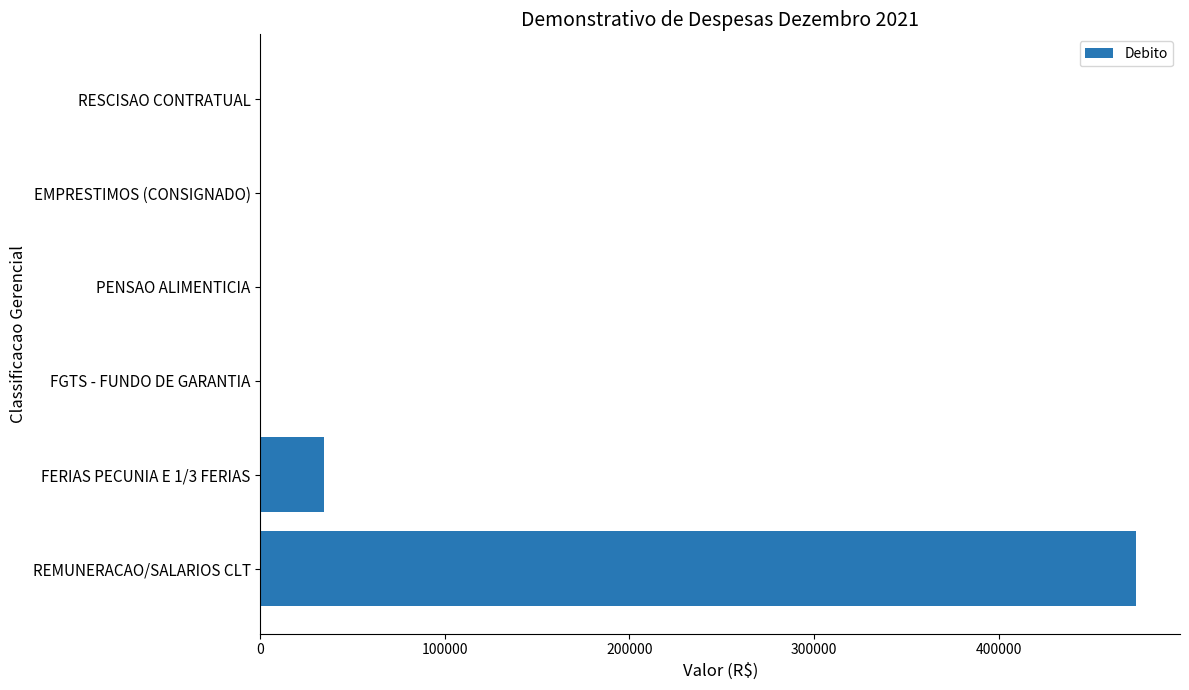

How many series are shown in this chart?

1